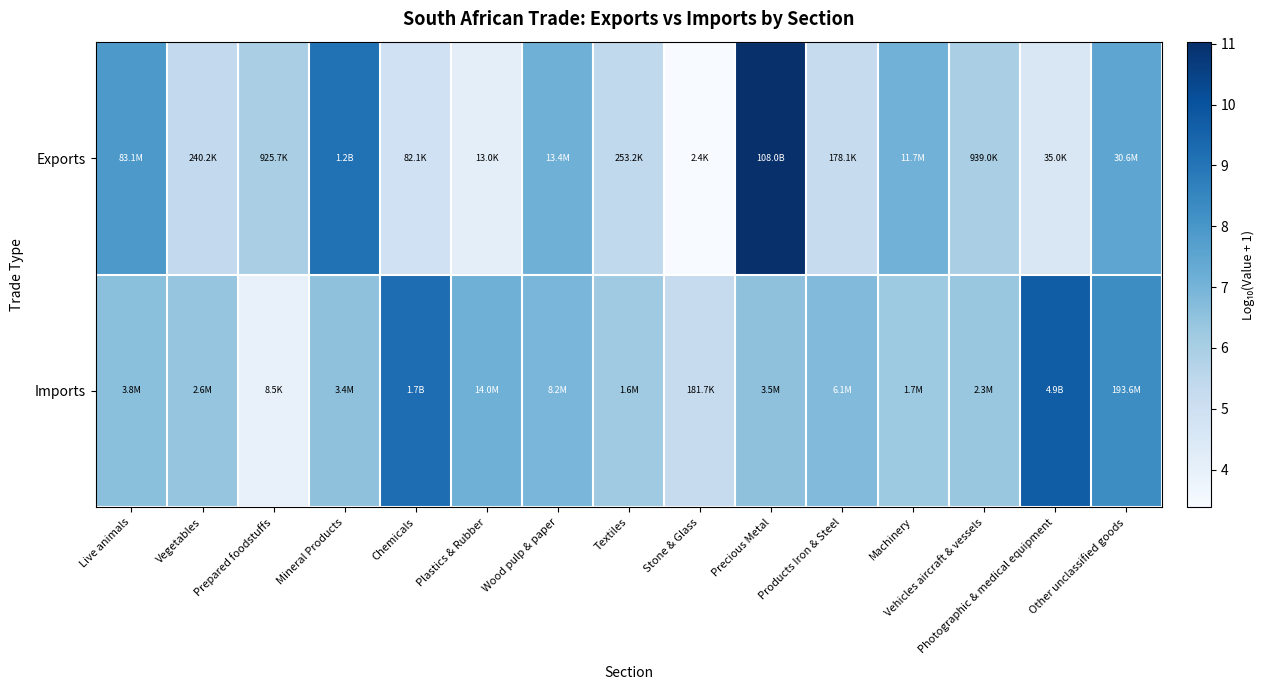

What is the greatest value displayed?

11.0